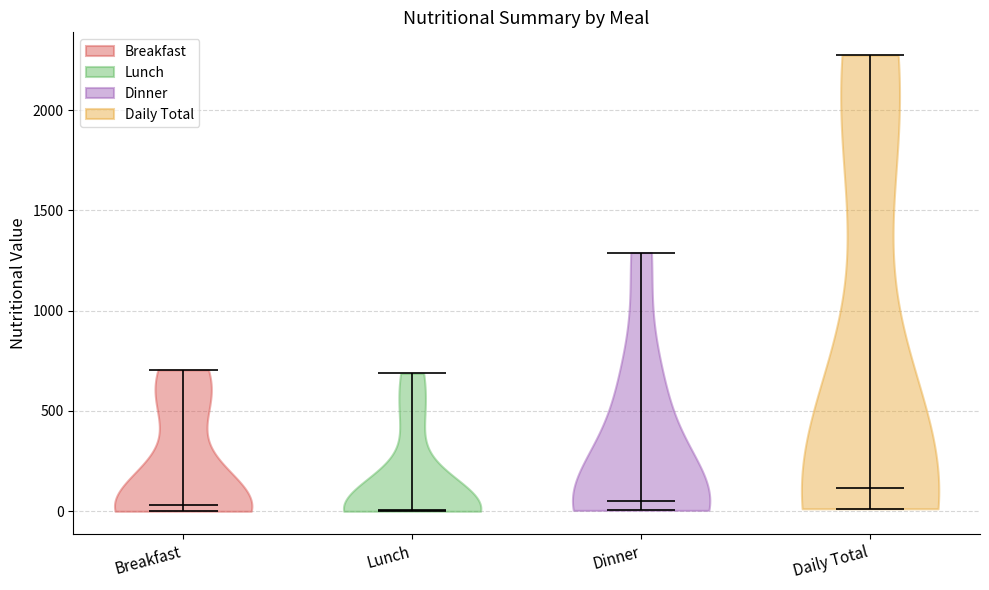

What is the lowest point the violin for Dinner reaches on the y-axis? The values are not printed on the chart, so give them approximately, as read against the axis.

0